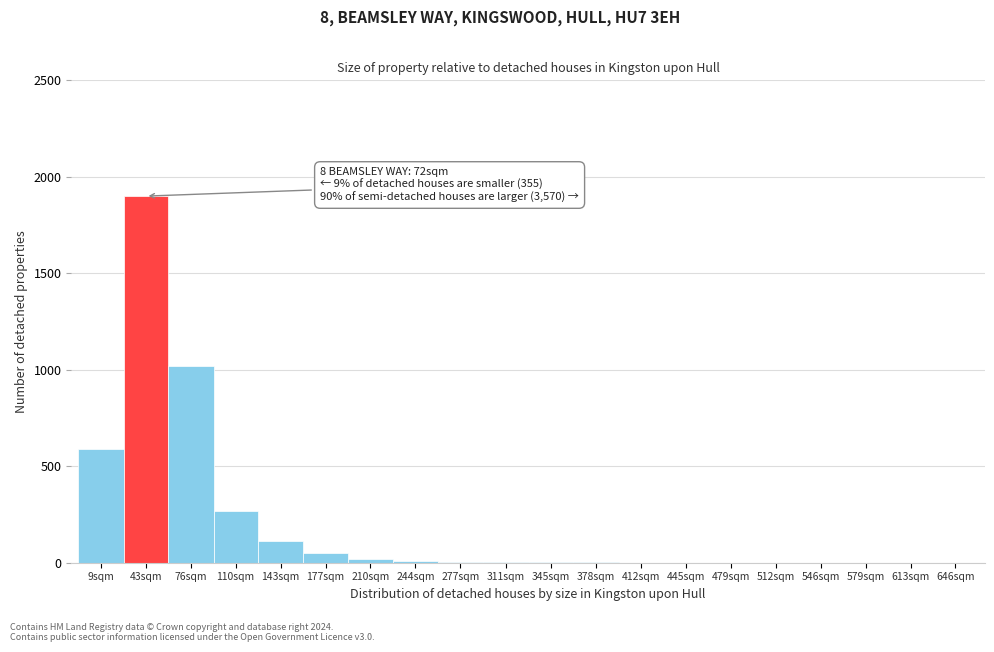

Between 177sqm and 546sqm, which is larger?

177sqm